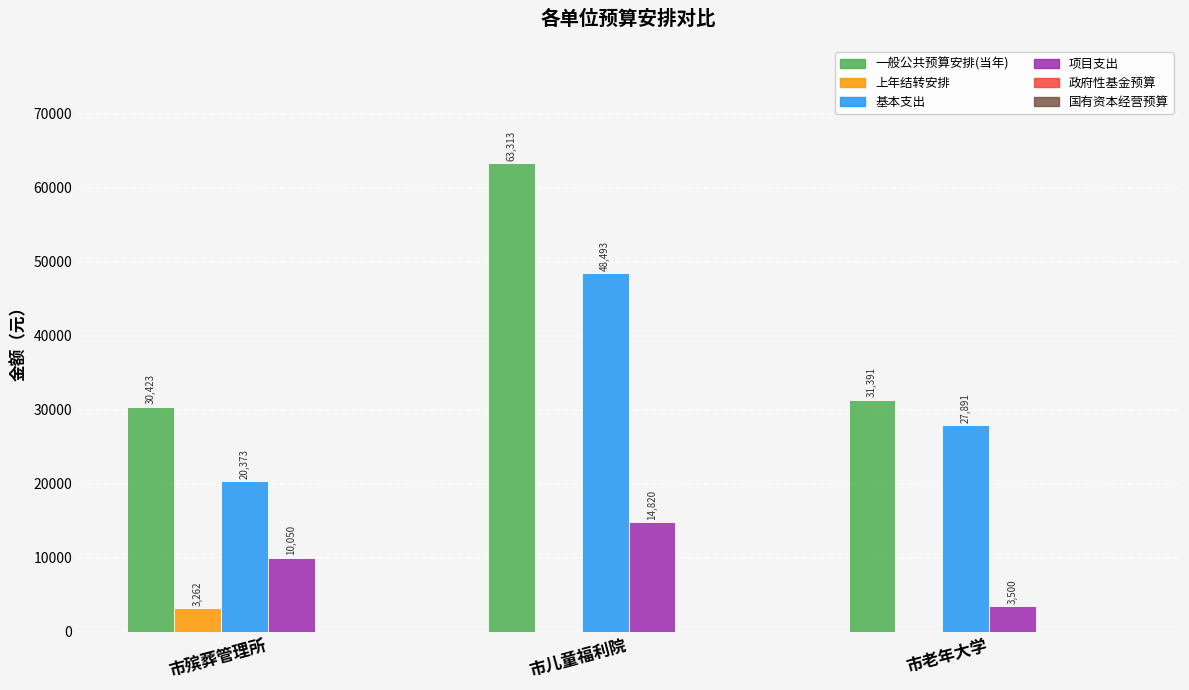

Which series has the largest range (max minus min)?

一般公共预算安排(当年)